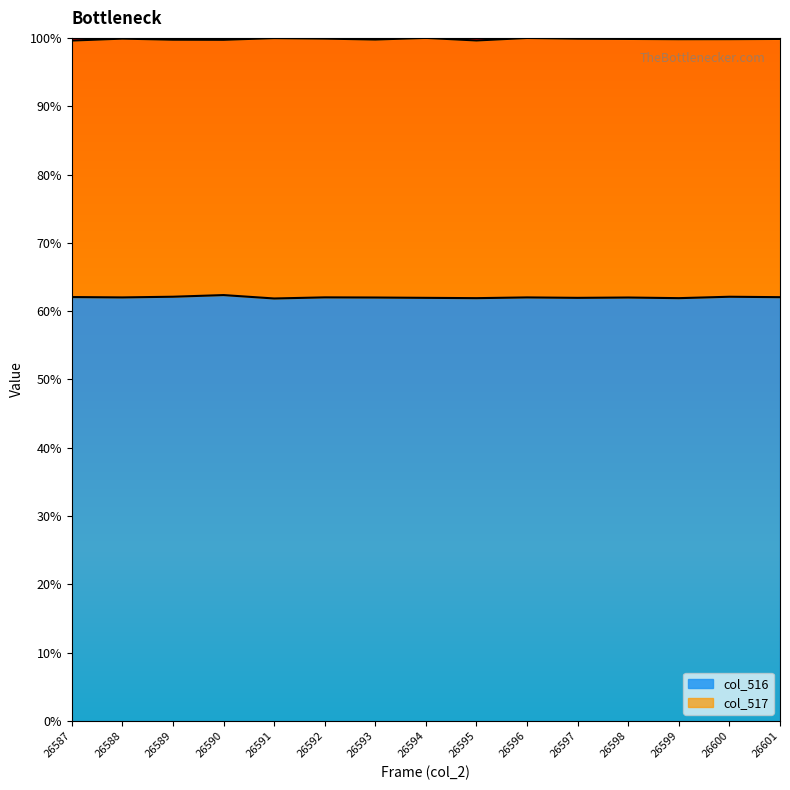

What is the greatest value displayed?

100.0